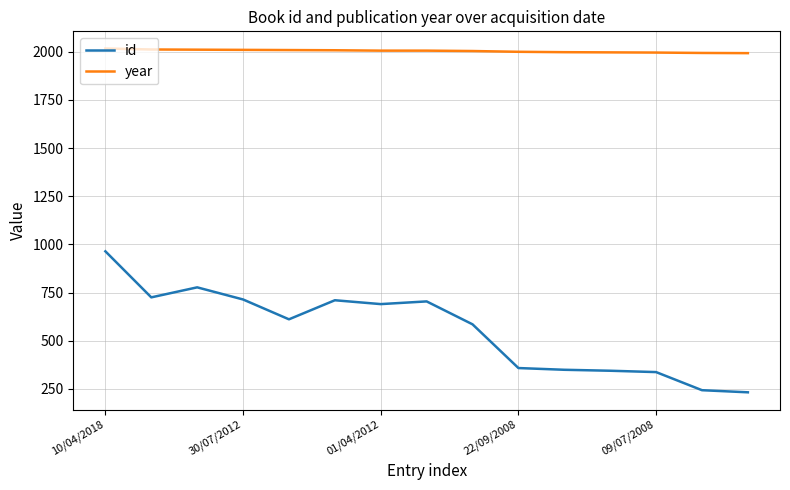

What is the difference between the maximum and minimum values in the id series?

732